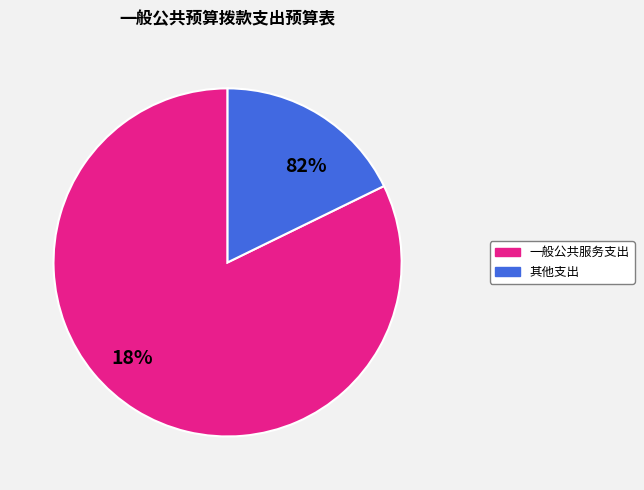

The 社会保障和就业支出 slice represents 1% of the pie. True or false?

False